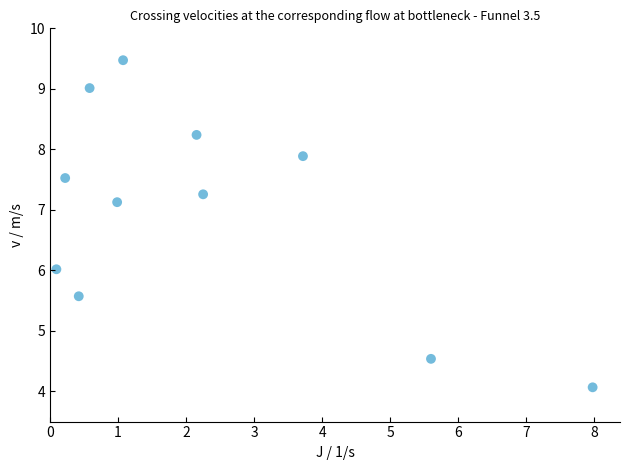

What is the range of Y values (max minus min)?

5.4